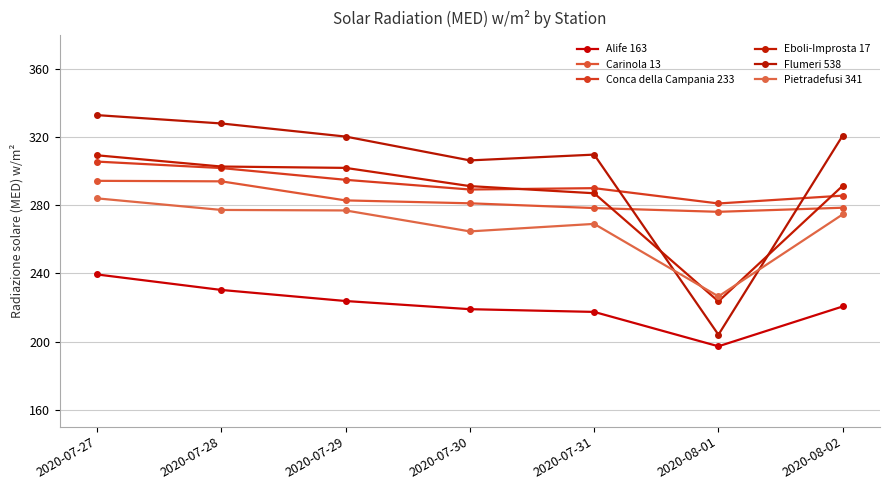

Reading left to right, what are all the values shown in this chart?

Alife 163: 2020-07-27=239.4	2020-07-28=230.3	2020-07-29=223.8	2020-07-30=219.0	2020-07-31=217.4	2020-08-01=197.2	2020-08-02=220.6
Carinola 13: 2020-07-27=294.4	2020-07-28=294.1	2020-07-29=282.9	2020-07-30=281.2	2020-07-31=278.4	2020-08-01=276.2	2020-08-02=278.6
Conca della Campania 233: 2020-07-27=305.7	2020-07-28=301.9	2020-07-29=295.0	2020-07-30=289.3	2020-07-31=290.1	2020-08-01=281.1	2020-08-02=285.7
Eboli-Improsta 17: 2020-07-27=309.4	2020-07-28=302.8	2020-07-29=302.0	2020-07-30=291.3	2020-07-31=287.1	2020-08-01=223.6	2020-08-02=291.5
Flumeri 538: 2020-07-27=333.0	2020-07-28=328.1	2020-07-29=320.4	2020-07-30=306.4	2020-07-31=309.8	2020-08-01=204.0	2020-08-02=321.0
Pietradefusi 341: 2020-07-27=284.1	2020-07-28=277.3	2020-07-29=277.0	2020-07-30=264.7	2020-07-31=269.1	2020-08-01=226.5	2020-08-02=274.7